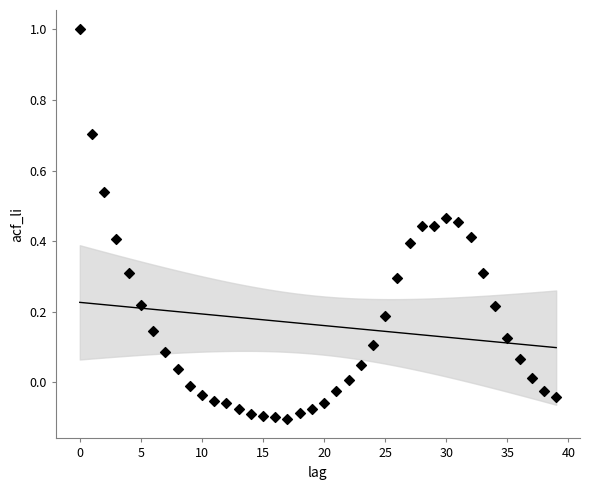

What is the range of Y values (max minus min)?

1.1